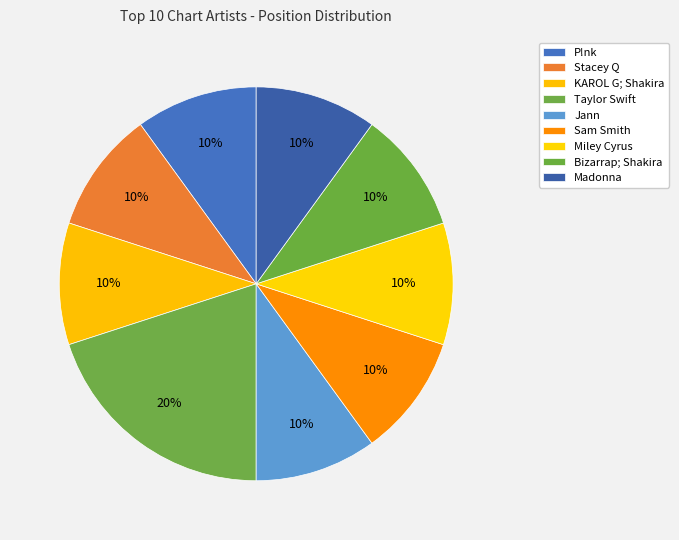

Is there any slice that represents more than half of the pie?

No